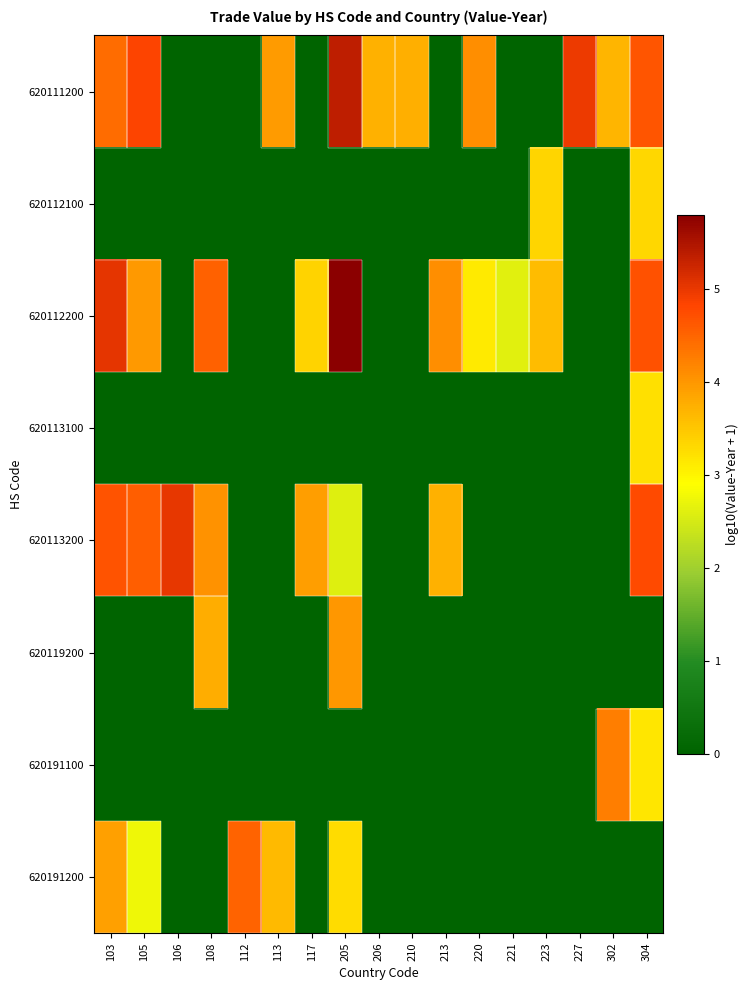

What is the total value across all series at 206?

3.7